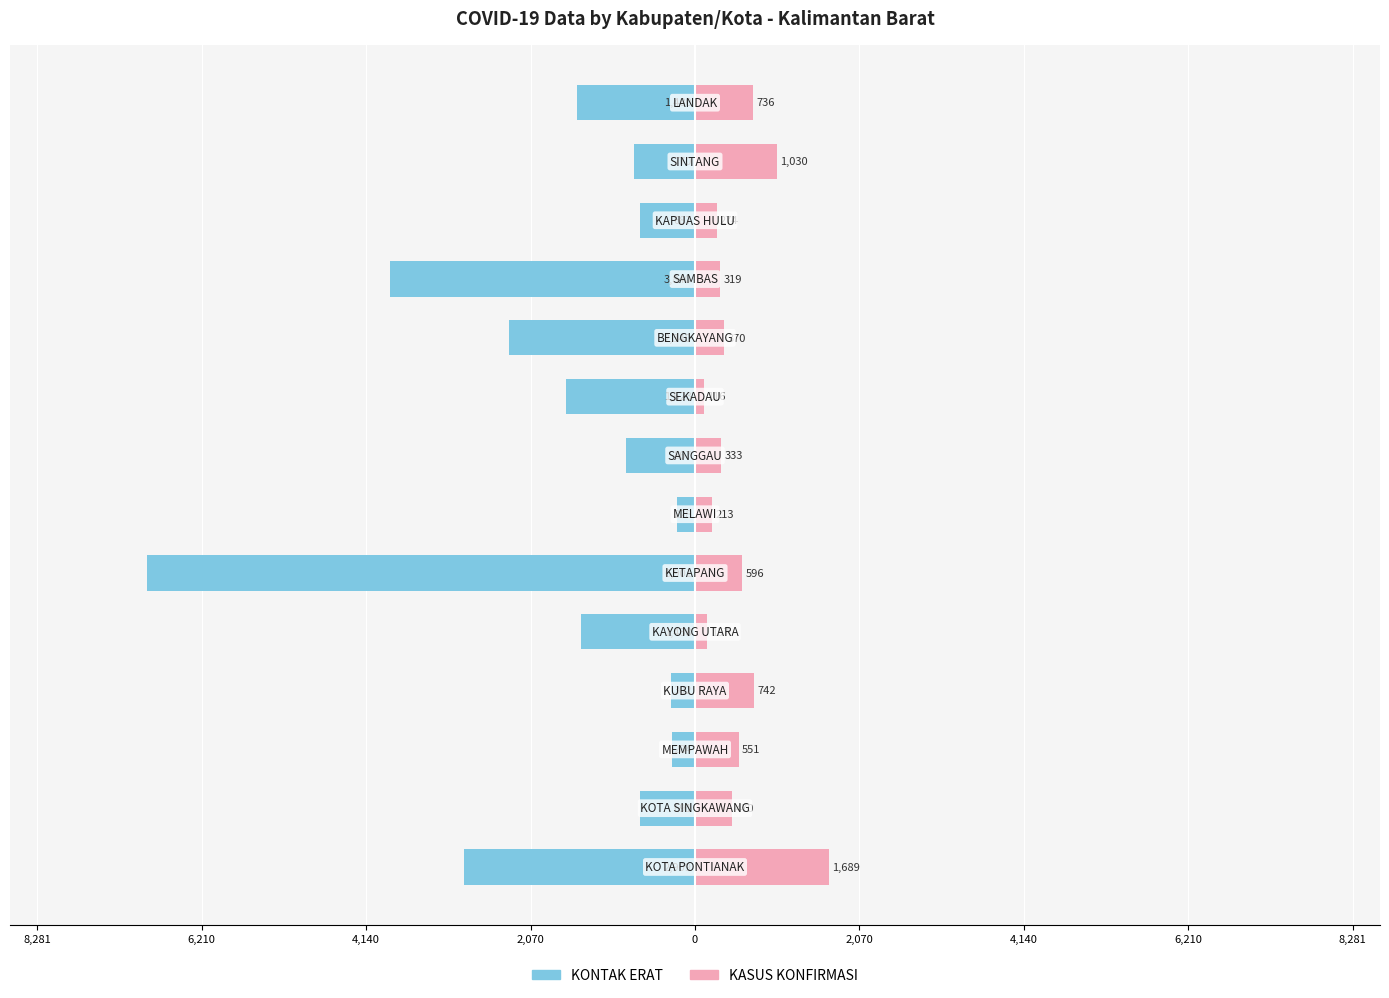

The KASUS KONFIRMASI series shows 1167 at 8,281. True or false?

False